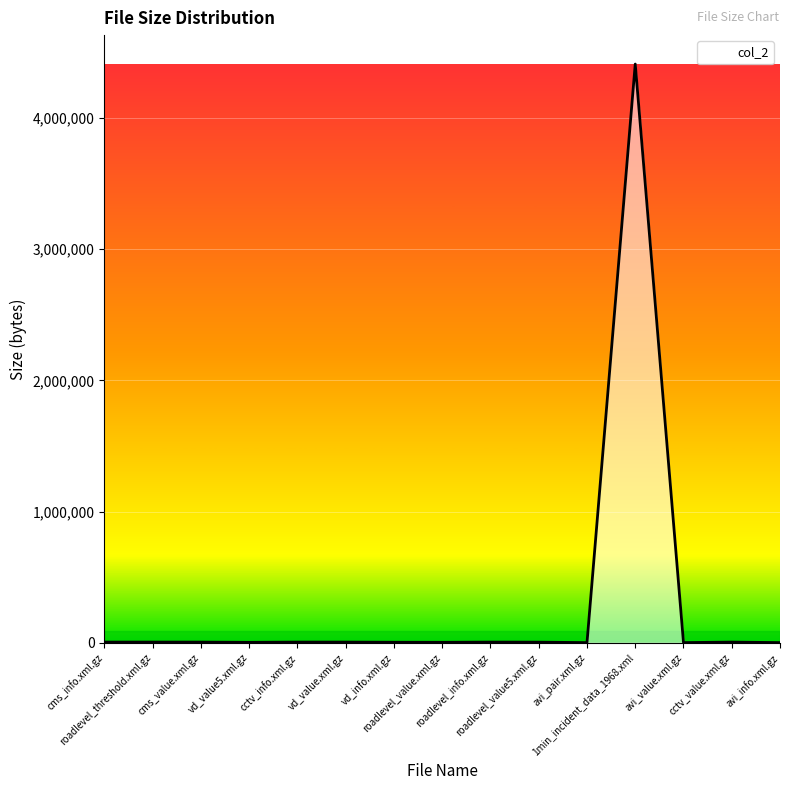

What is the maximum value shown in the chart?

4411251